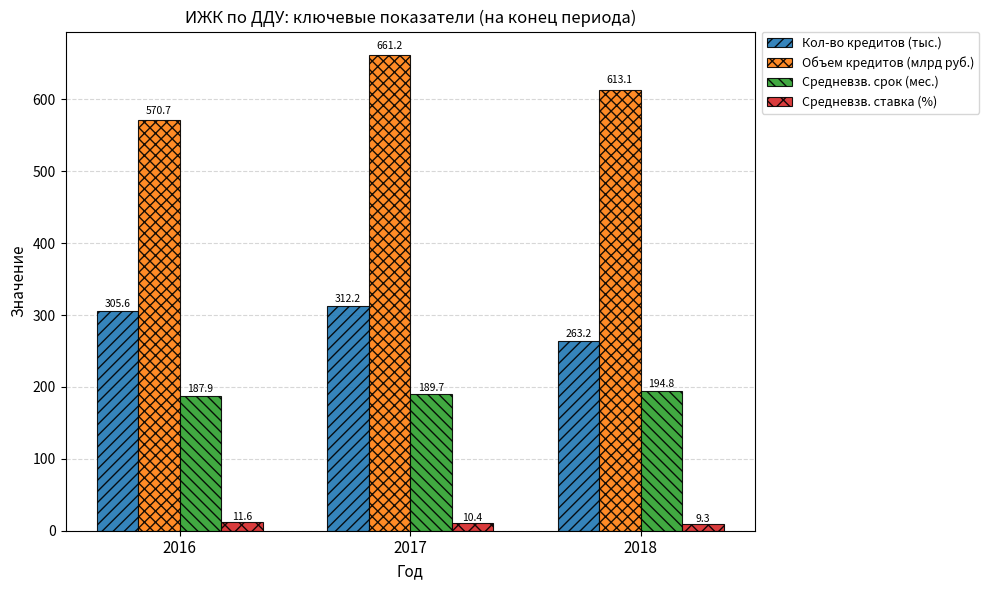

True or false: Объем кредитов (млрд руб.) has a value of 827.9 at 2016.

False